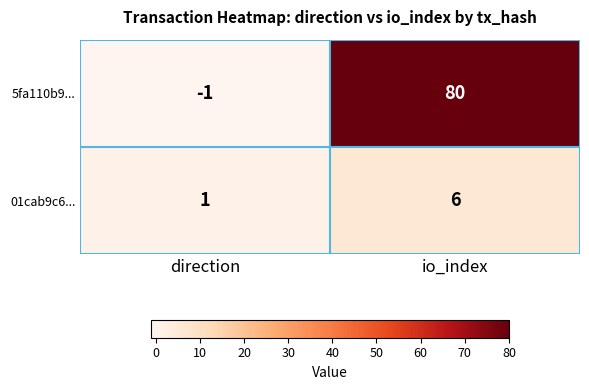

Which series has the largest total across all categories?

5fa110b9...